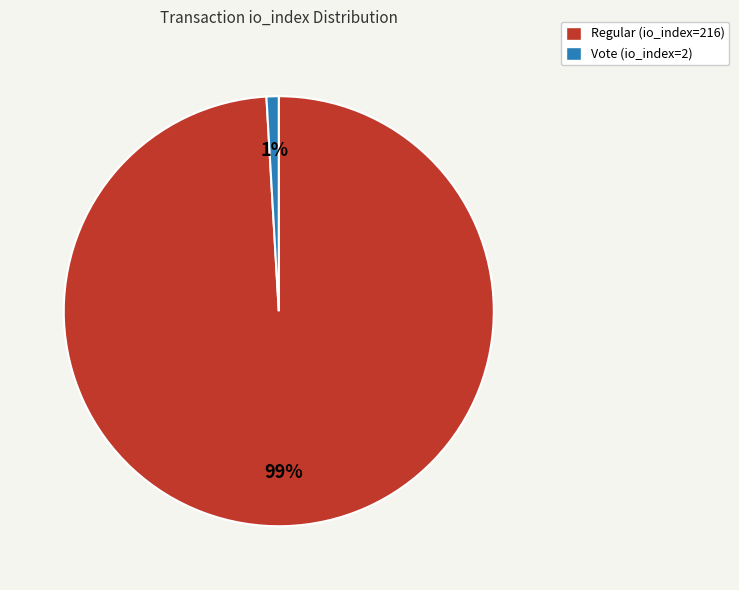

How many slices are in this pie chart?

2